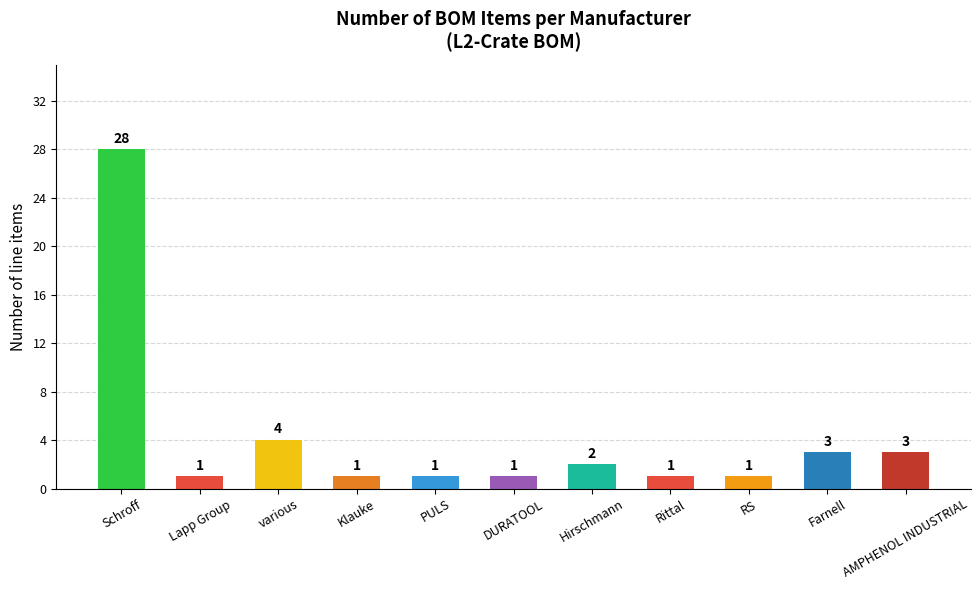

What is the sum of all values?

46